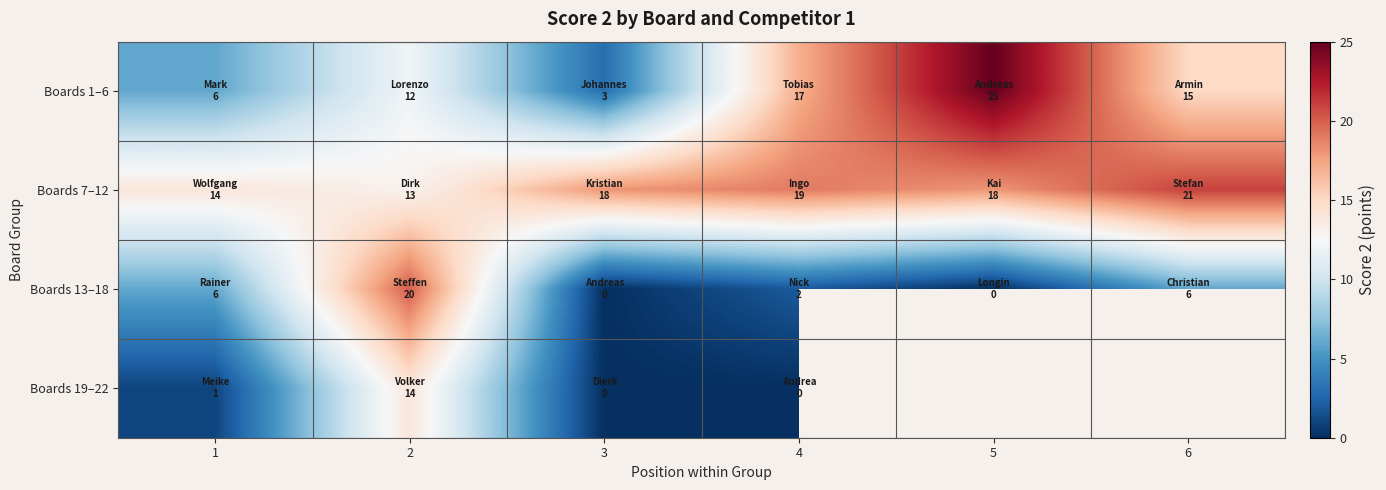

What is the spread (max minus min) of values at 6?

15.0